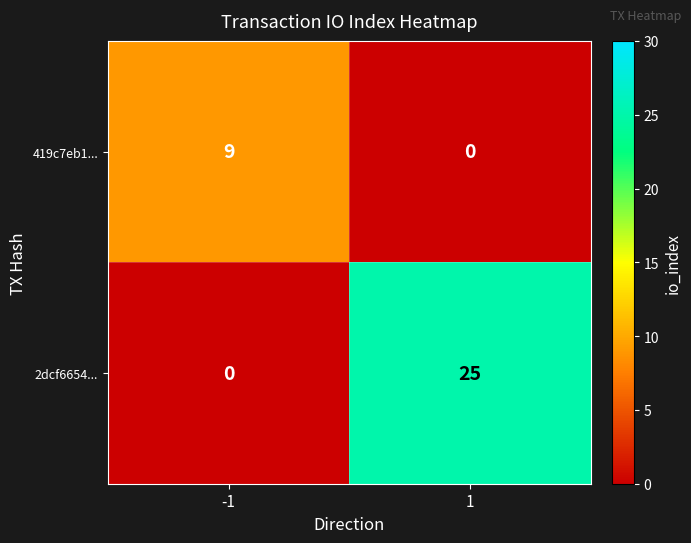

What is the difference between the highest and lowest values at -1?

9